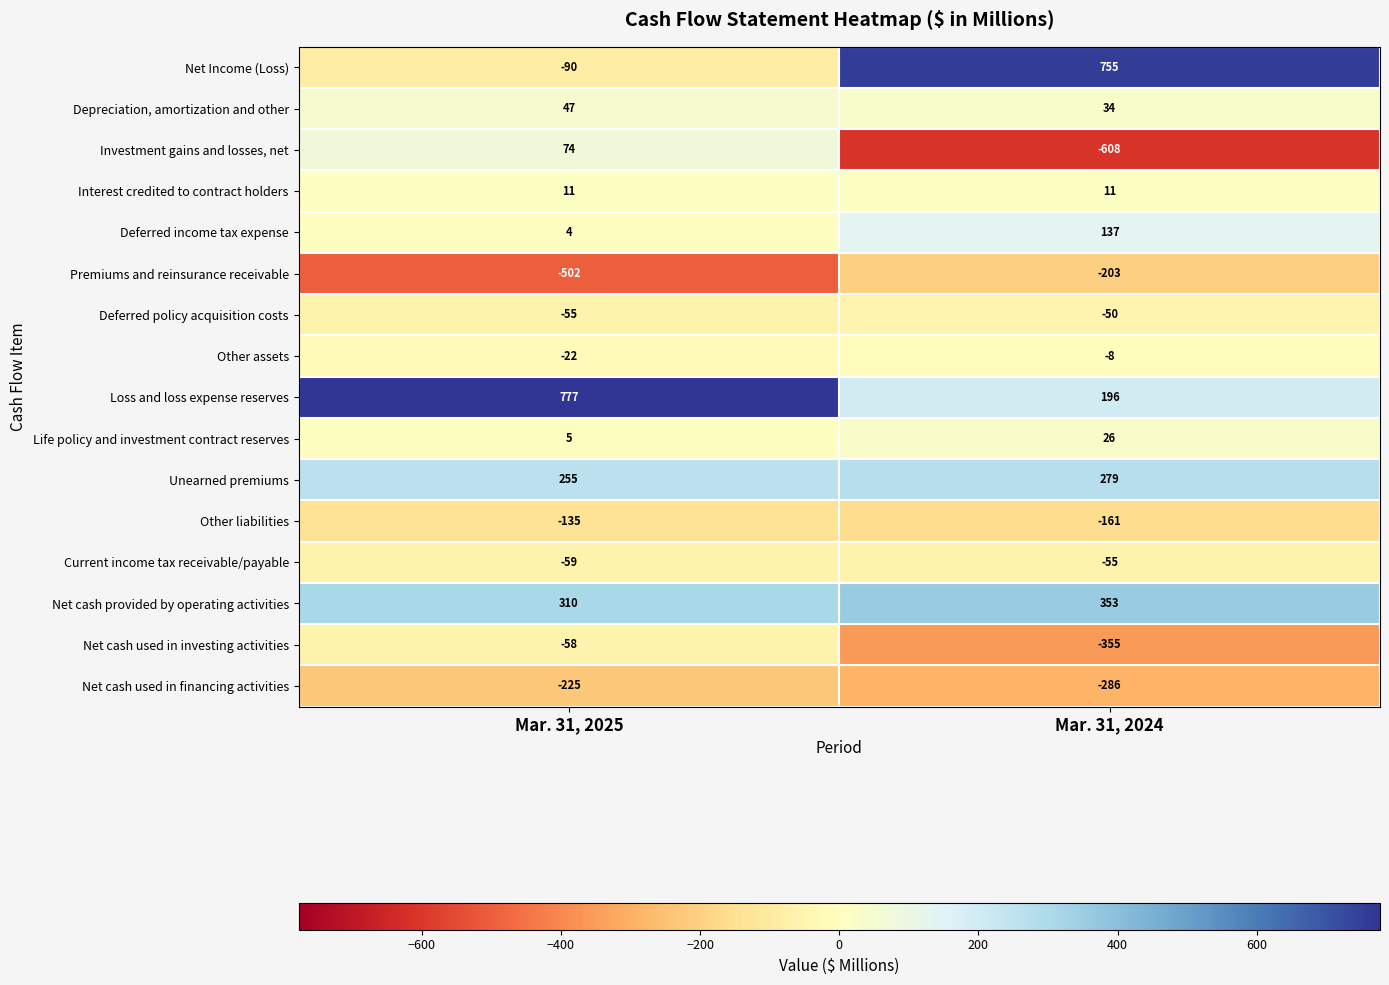

What value does the Net cash used in financing activities series have at Mar. 31, 2025?

-225